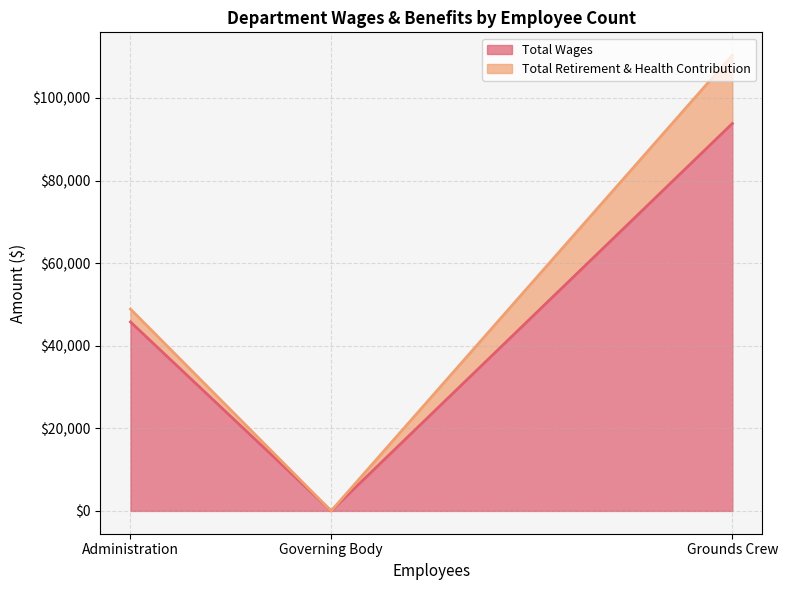

The Total Wages series shows 130922 at Grounds Crew. True or false?

False